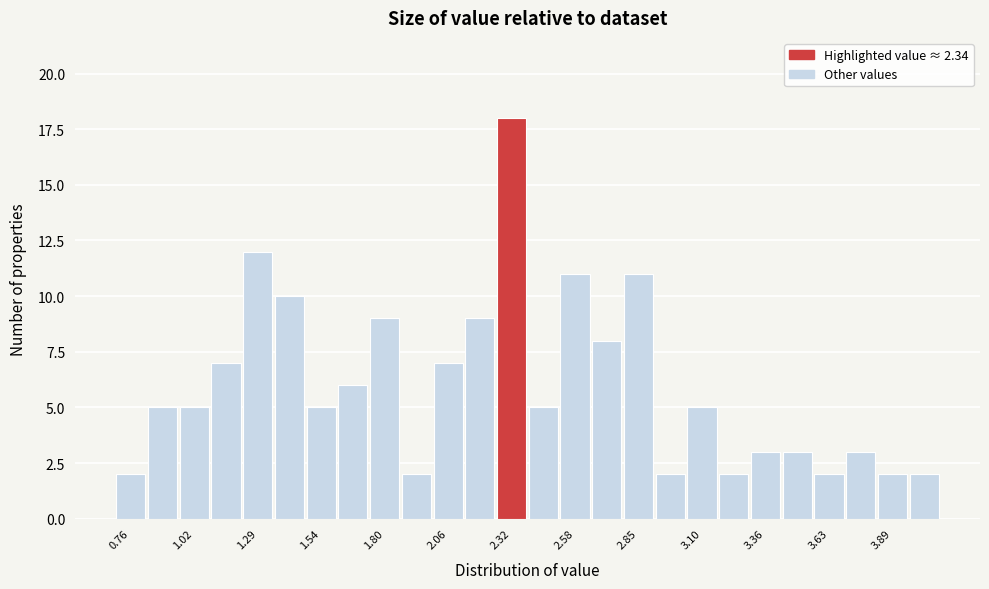

Around what value on the x-axis is the tallest bar? Give the approximate position of its centre, as read against the axis.

2.35